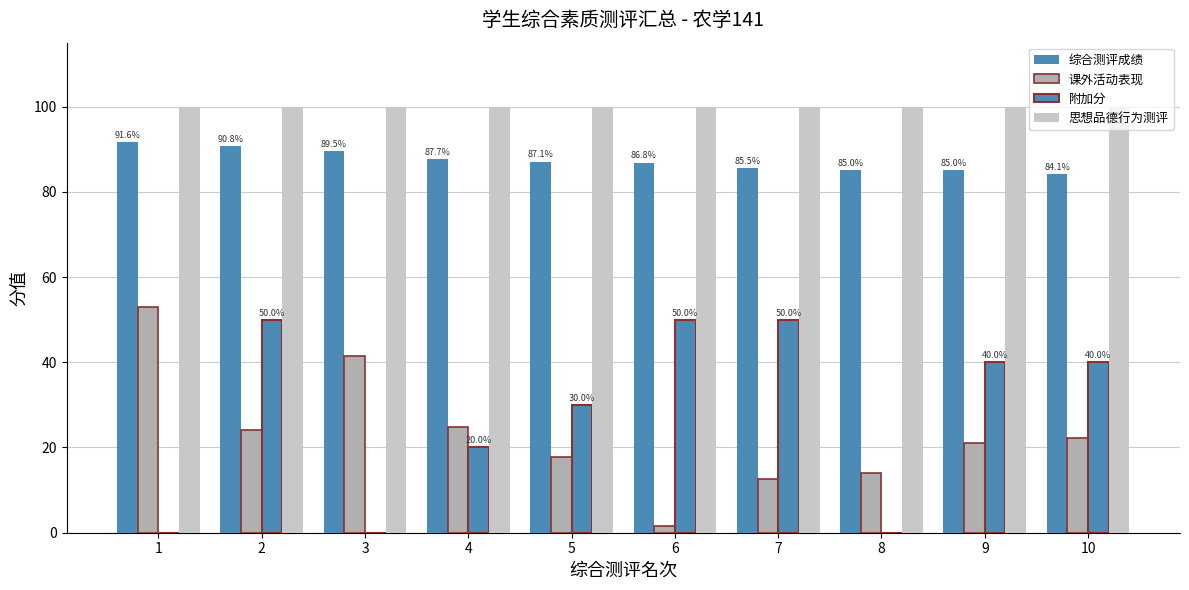

What is the maximum value shown in the chart?

100.0